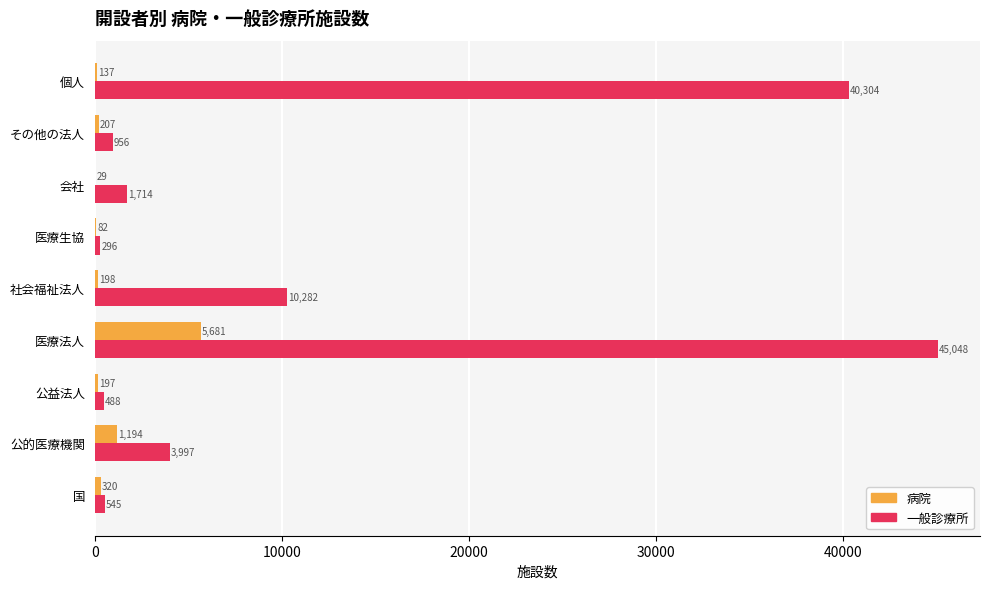

Which series has the largest range (max minus min)?

一般診療所